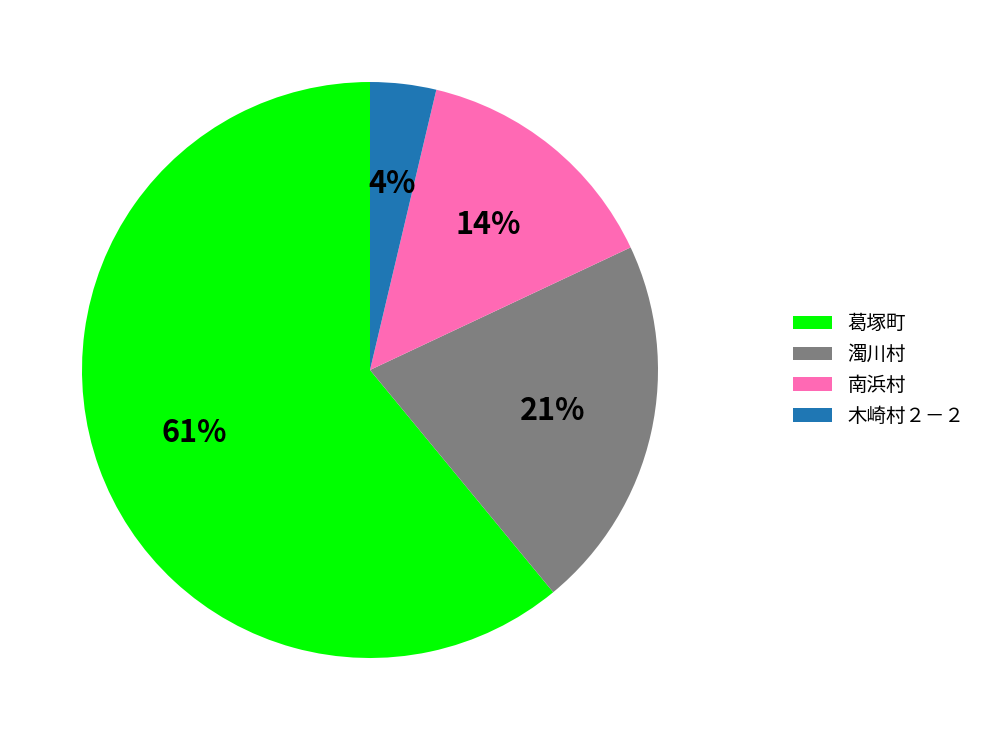

What percentage is the 濁川村 slice, to the nearest percent?

21%